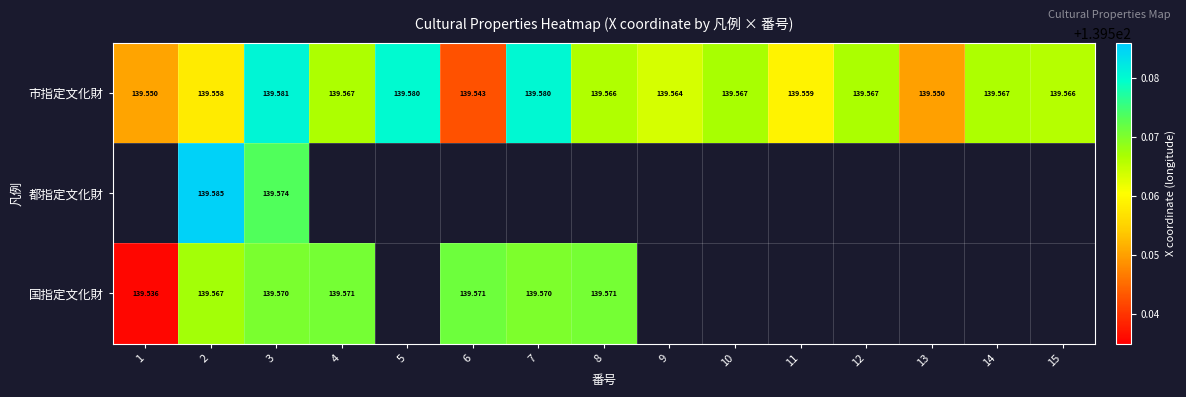

Which series has the largest total across all categories?

市指定文化財